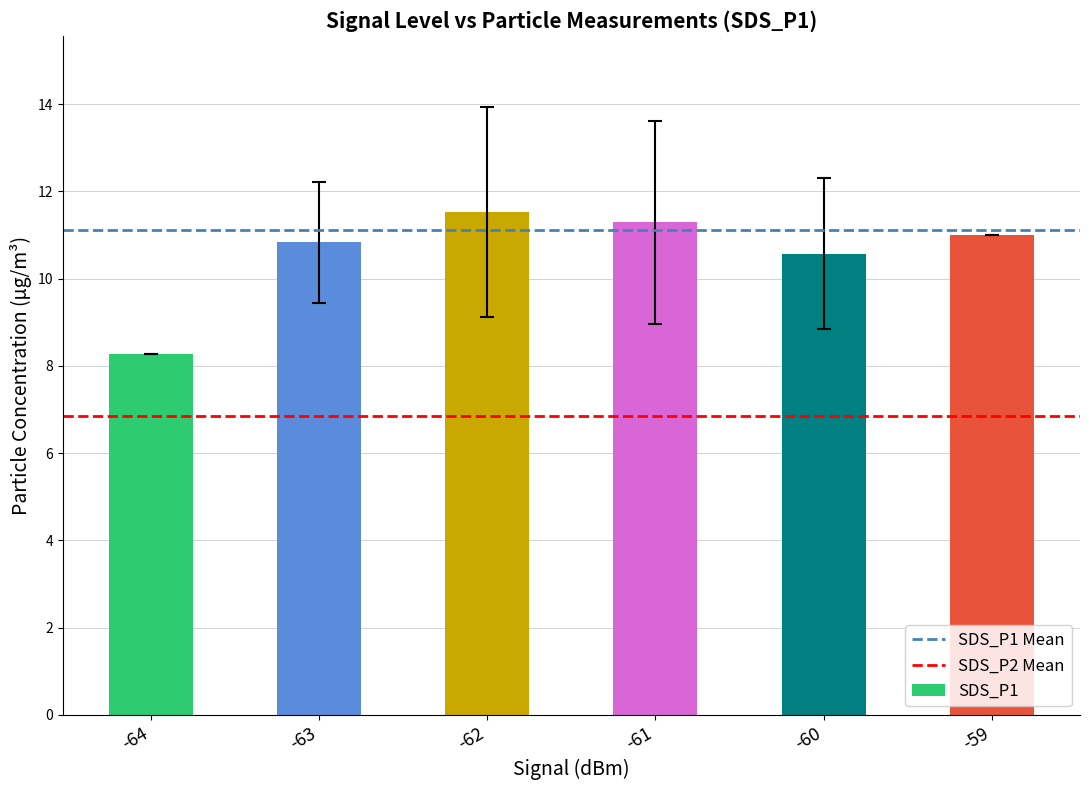

Count the number of categories in the chart.

6